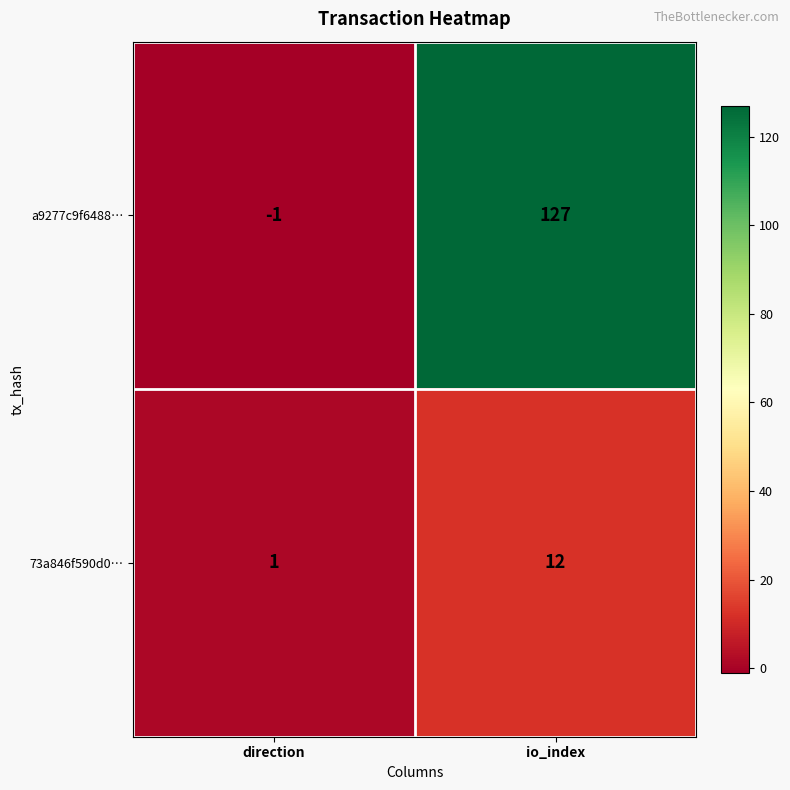

What is the spread (max minus min) of values at io_index?

115